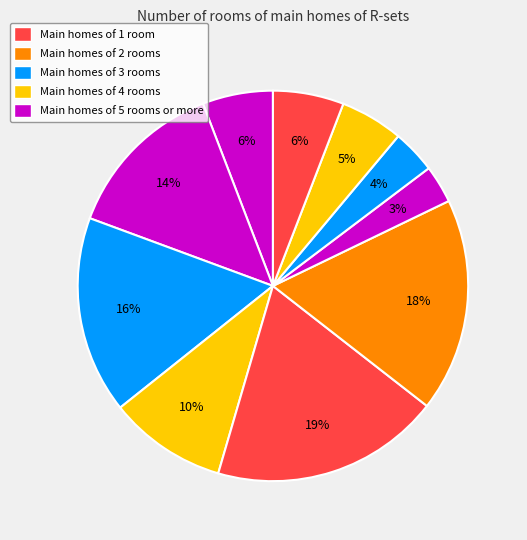

Is there any slice that represents more than half of the pie?

No